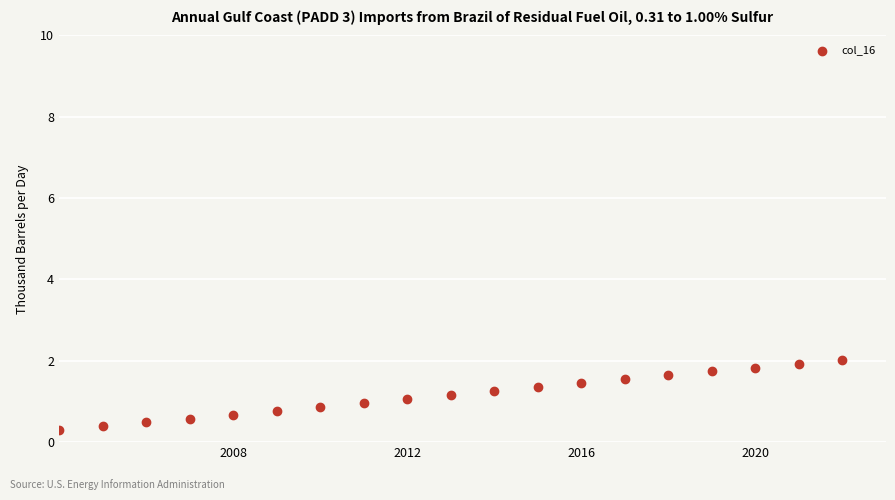

What is the range of X values (max minus min)?

18.0